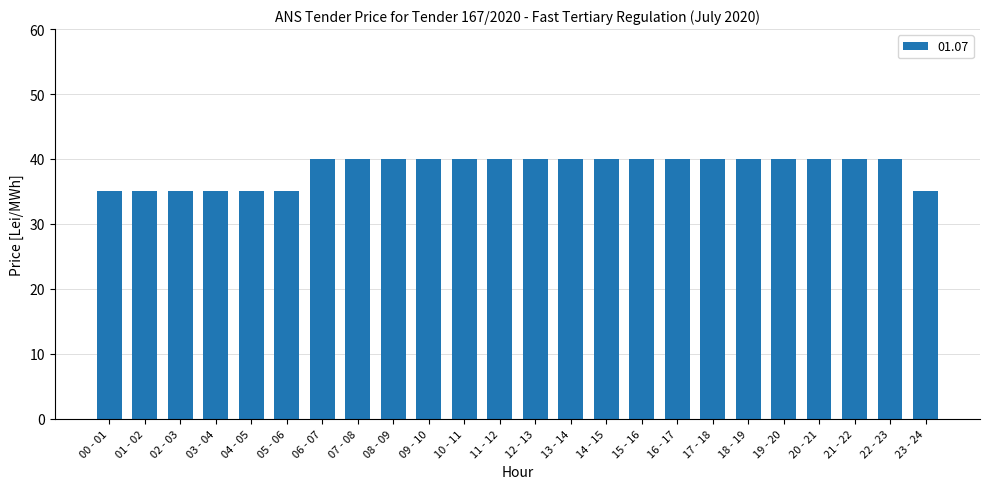

What is the difference between the second highest and minimum values?

5